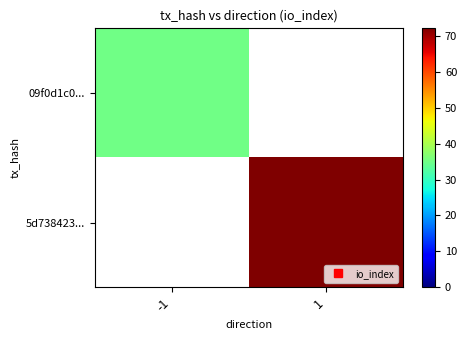

Rank the series by their average value, from lowest to highest.

09f0d1c0..., 5d738423...